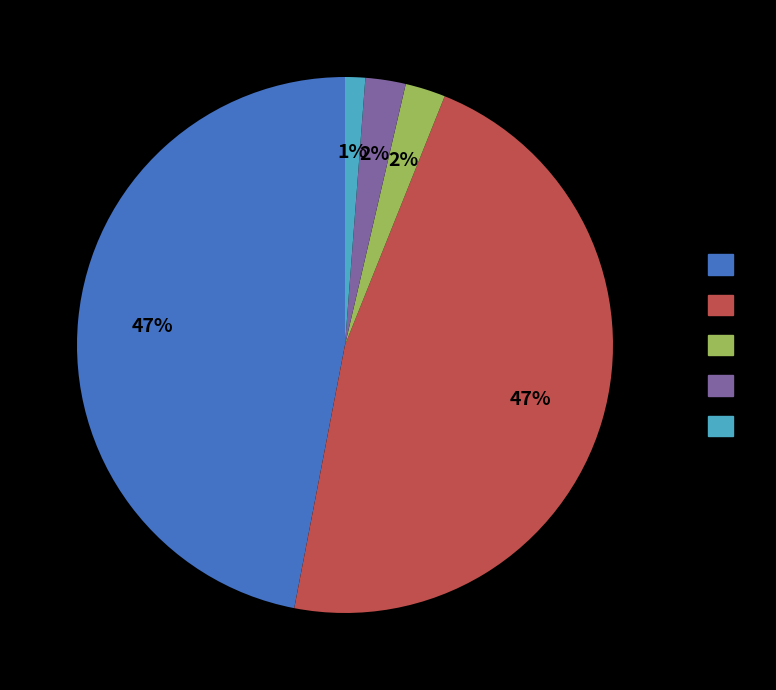

To the nearest percent, what is the average slice percentage?

20%